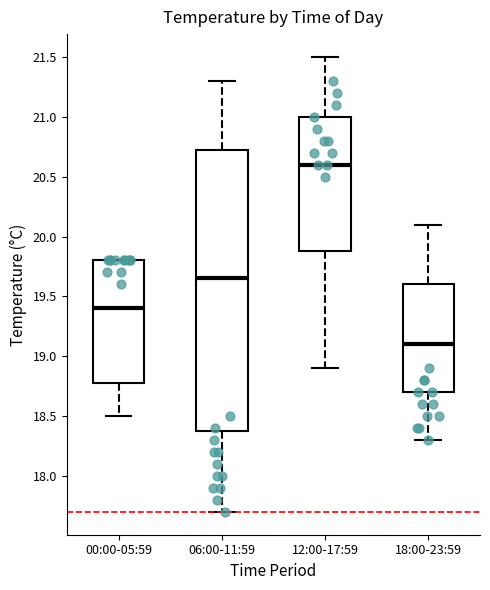

Where does the lower whisker of the box for 00:00-05:59 end on the y-axis? The values are not printed on the chart, so give them approximately, as read against the axis.

18.50